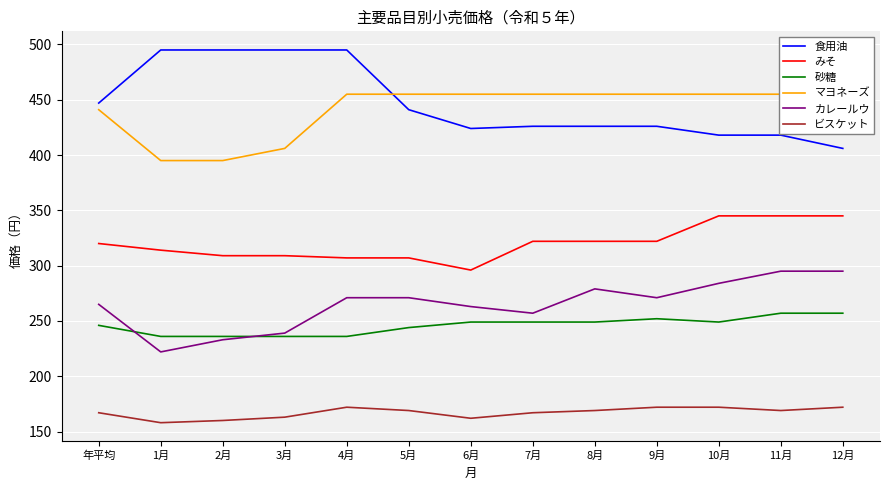

Is it true that ビスケット equals 270 at 11月?

False